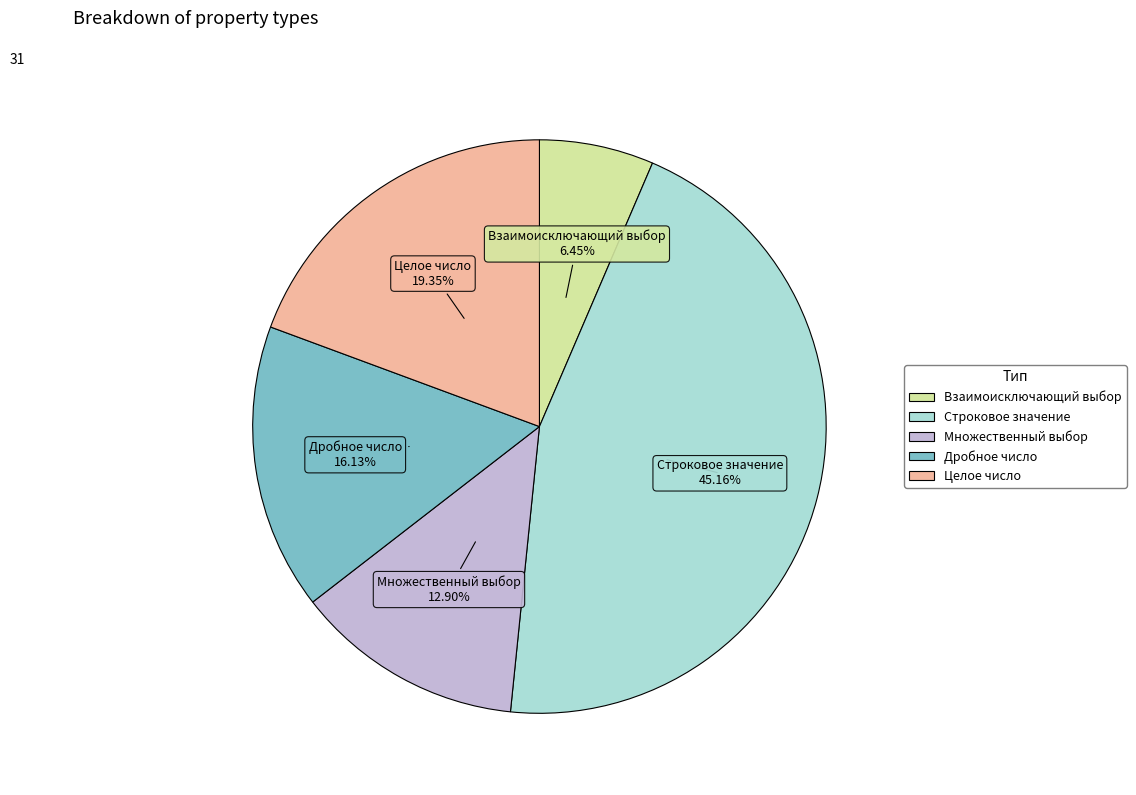

What percentage is the Дробное число slice, to the nearest percent?

16%